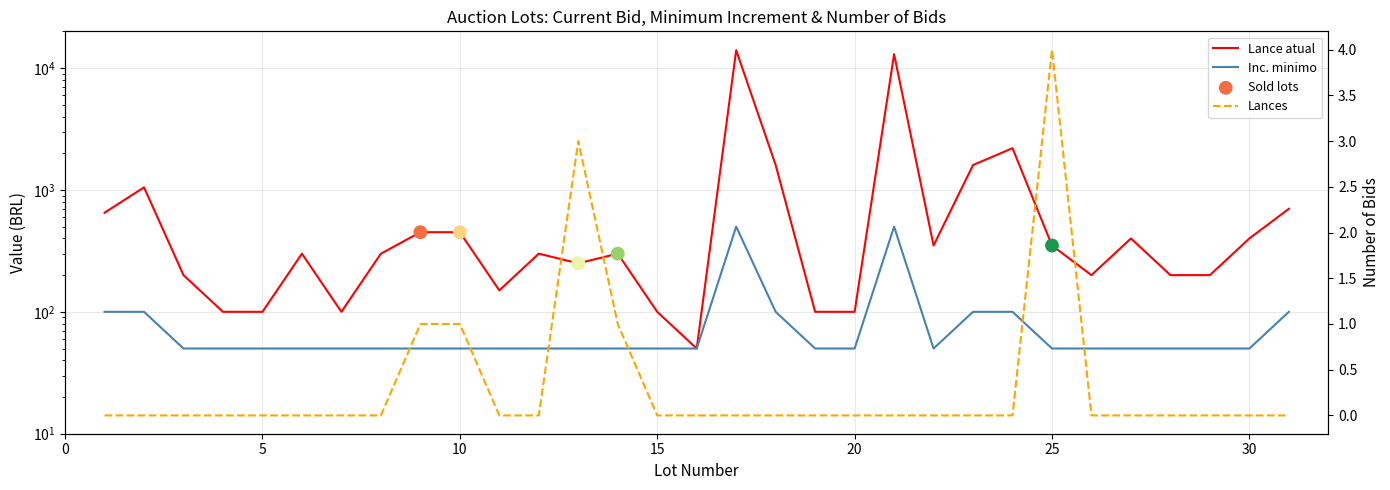

Which series has the widest spread of Y values?

Lance atual